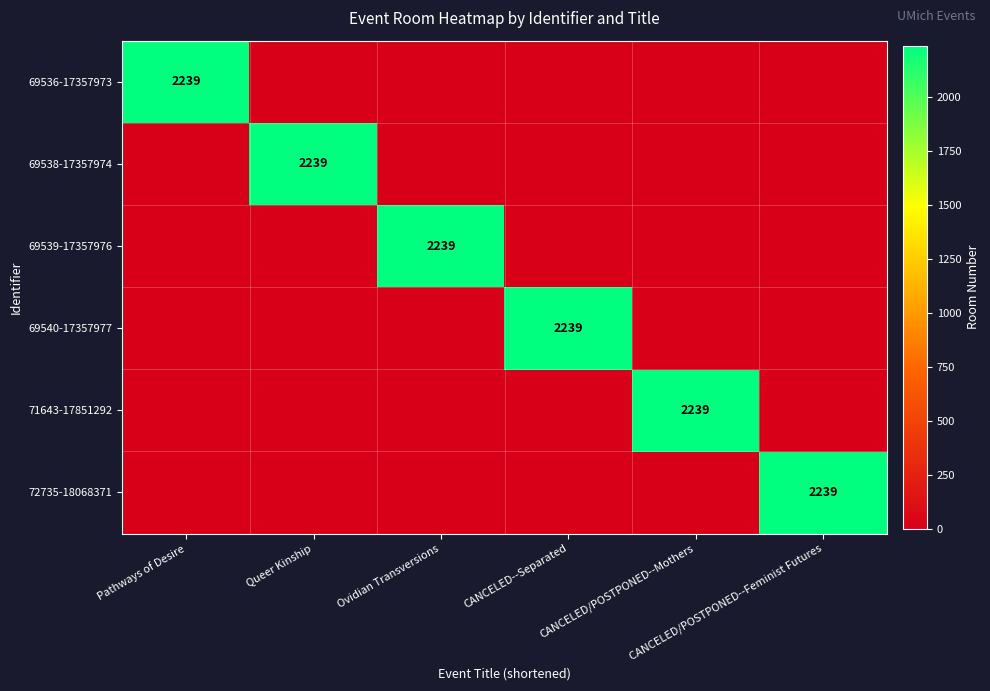

What is the maximum value shown in the chart?

2239